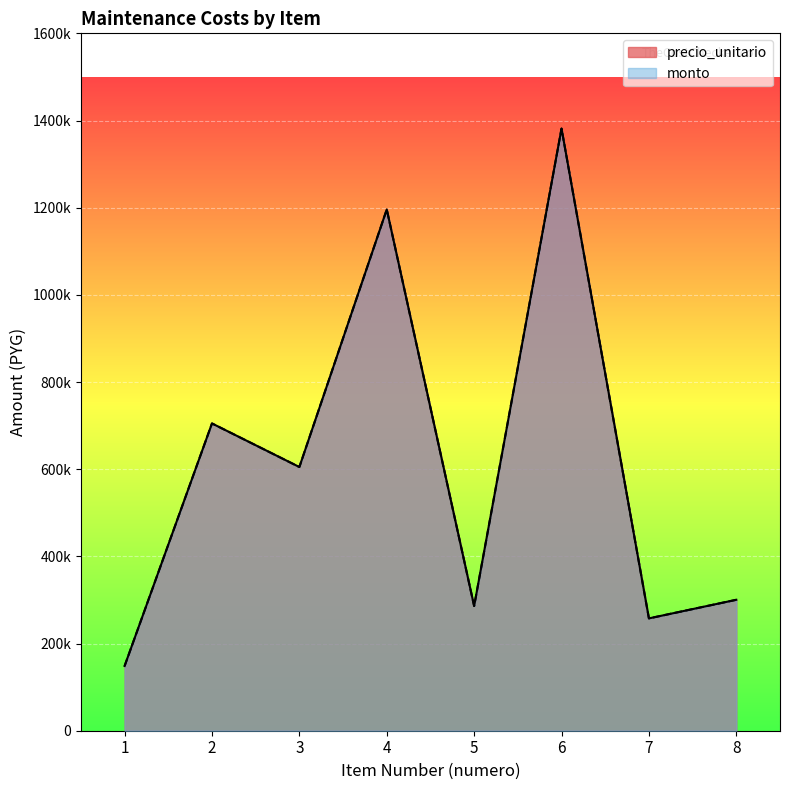

What are all the series names shown in the legend?

precio_unitario, monto